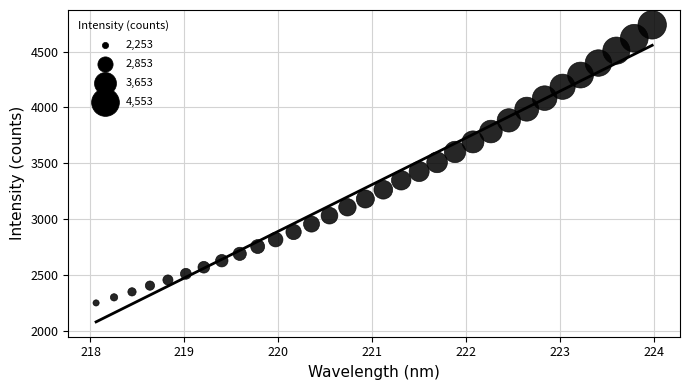

What is the range of Y values (max minus min)?

2484.7